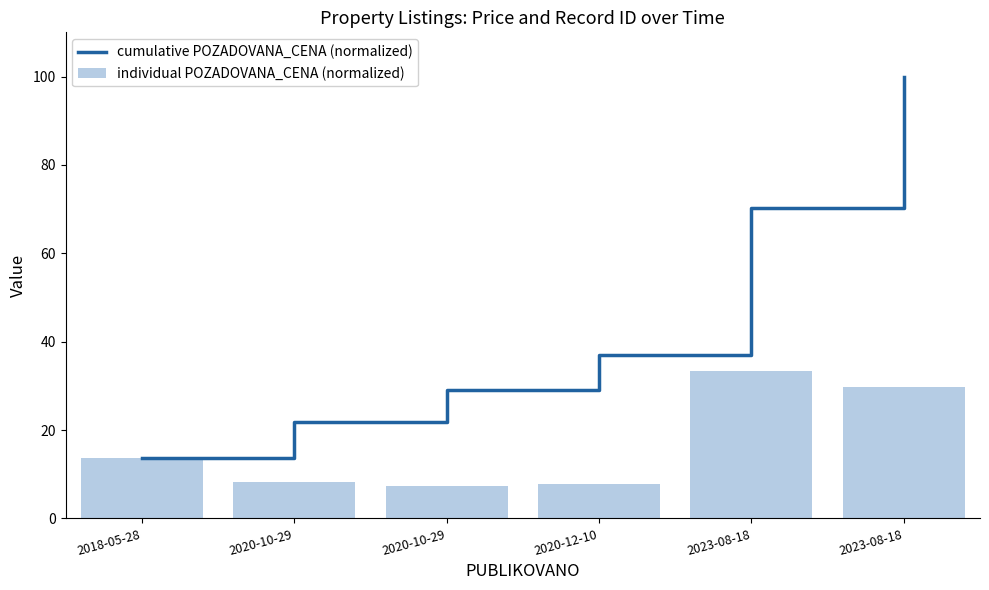

What is the sum of all cumulative POZADOVANA_CENA (normalized) values?

271.9